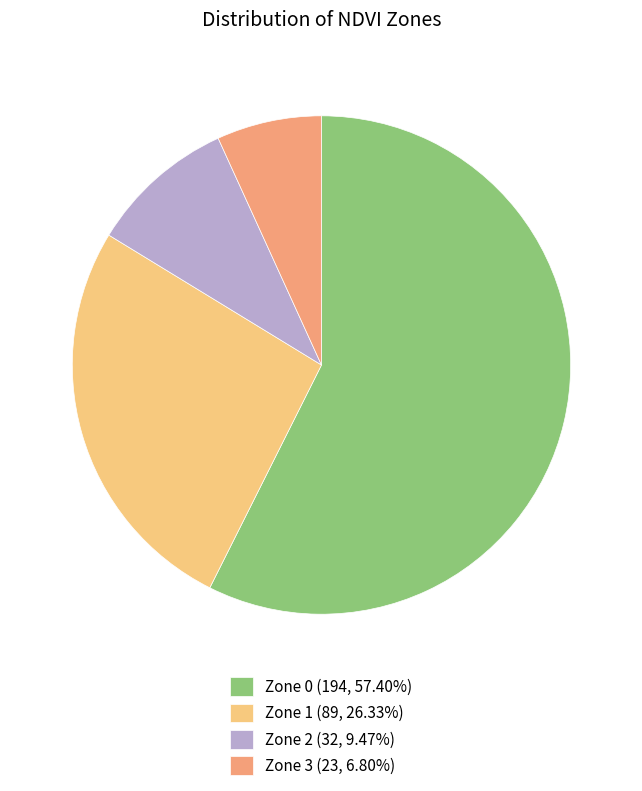

Is the sum of Zone 3 (23, 6.80%) and Zone 1 (89, 26.33%) greater than half?

No